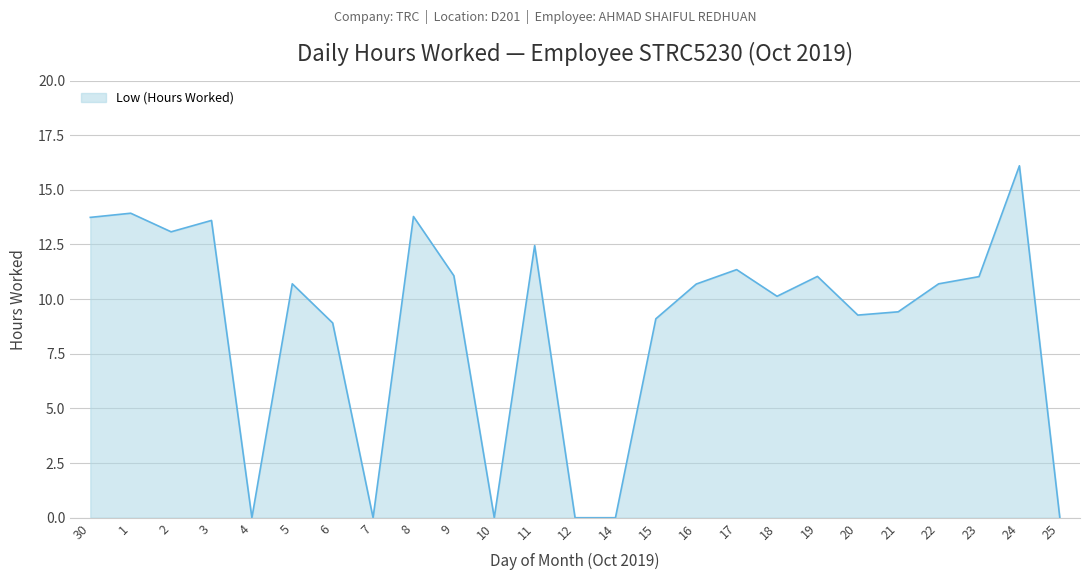

Which has a higher value, 24 or 20?

24